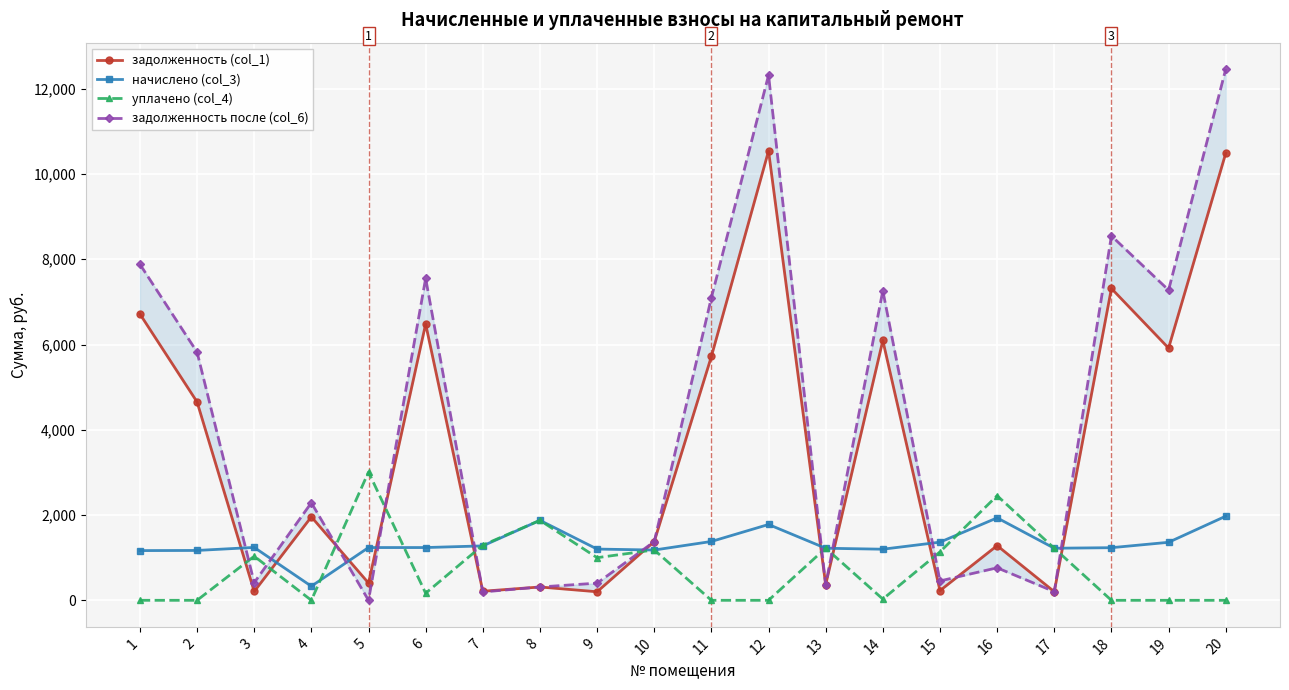

How many data points in начислено (col_3) are less than 1237?

9